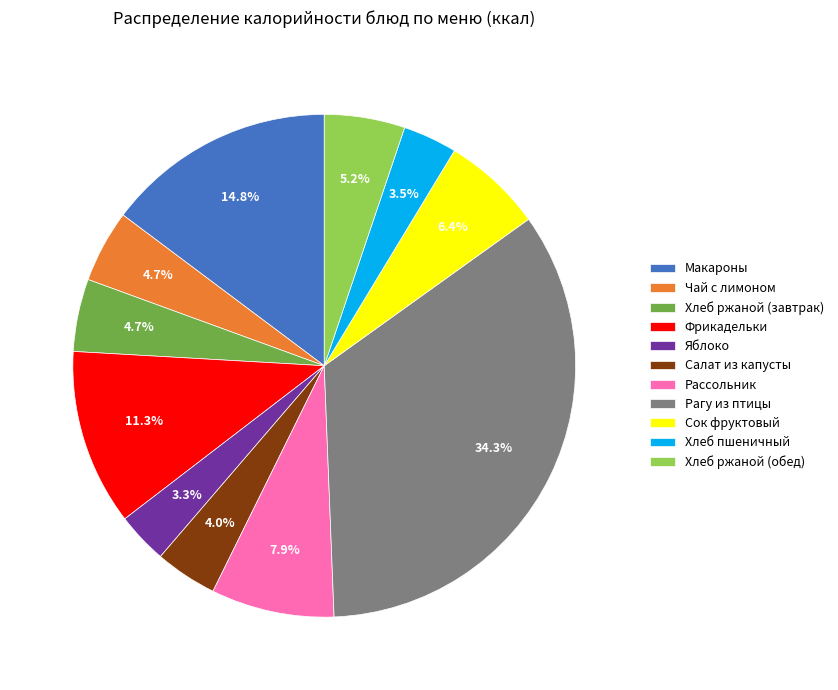

What percentage is NOT represented by Хлеб пшеничный?

96.5%